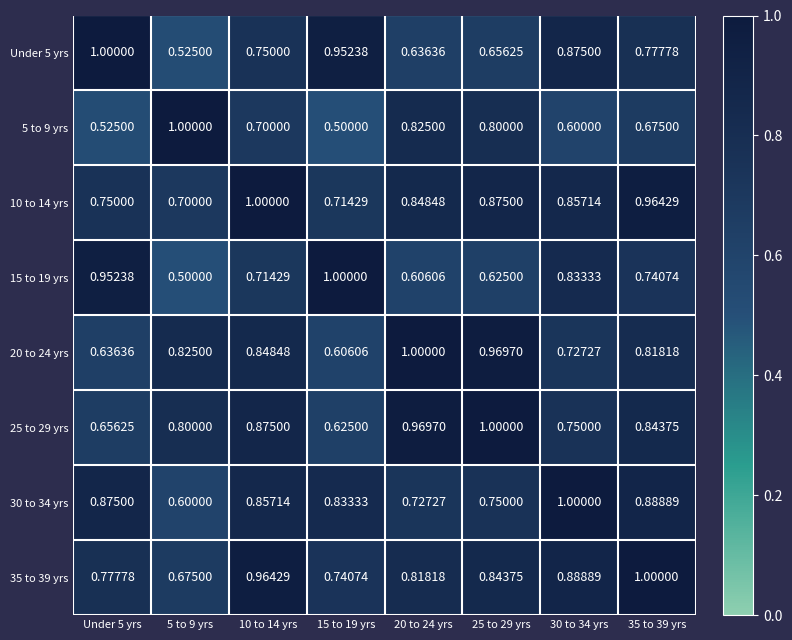

Which label corresponds to the largest value in the chart?

Under 5 yrs